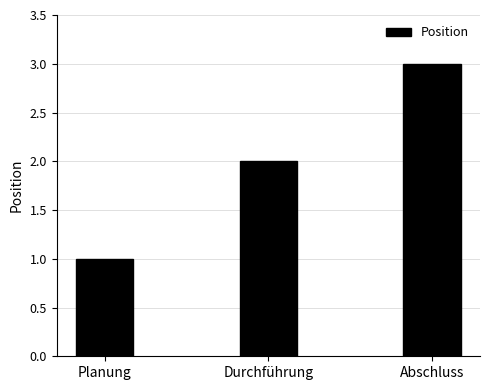

How many data points are less than 2?

1